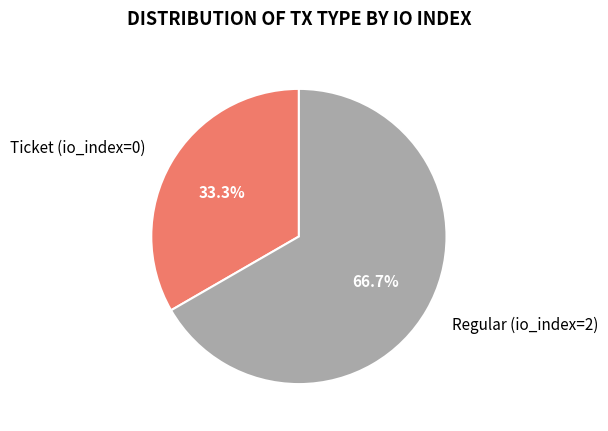

Is there any slice that represents more than half of the pie?

Yes